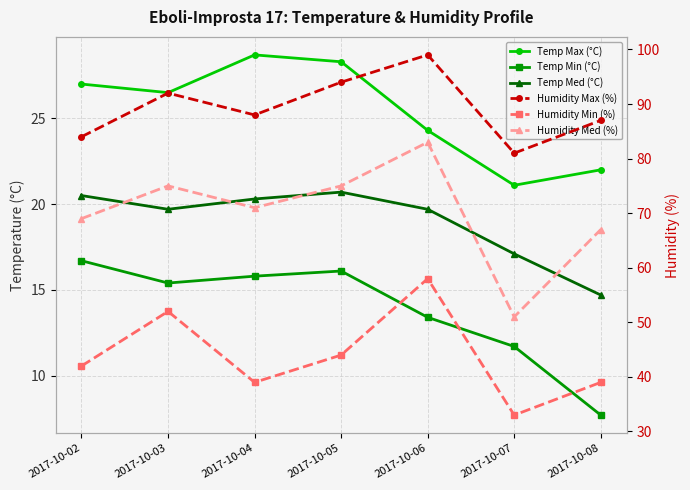

Where is the first local maximum for Humidity Med (%)?

2017-10-03